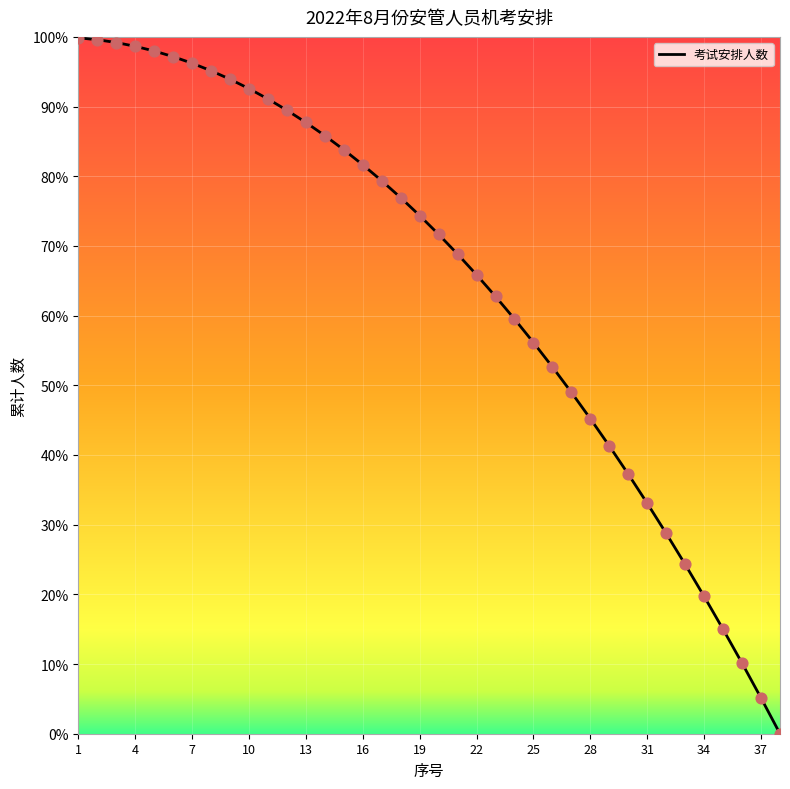

Which has a higher value, 32 or 21?

21